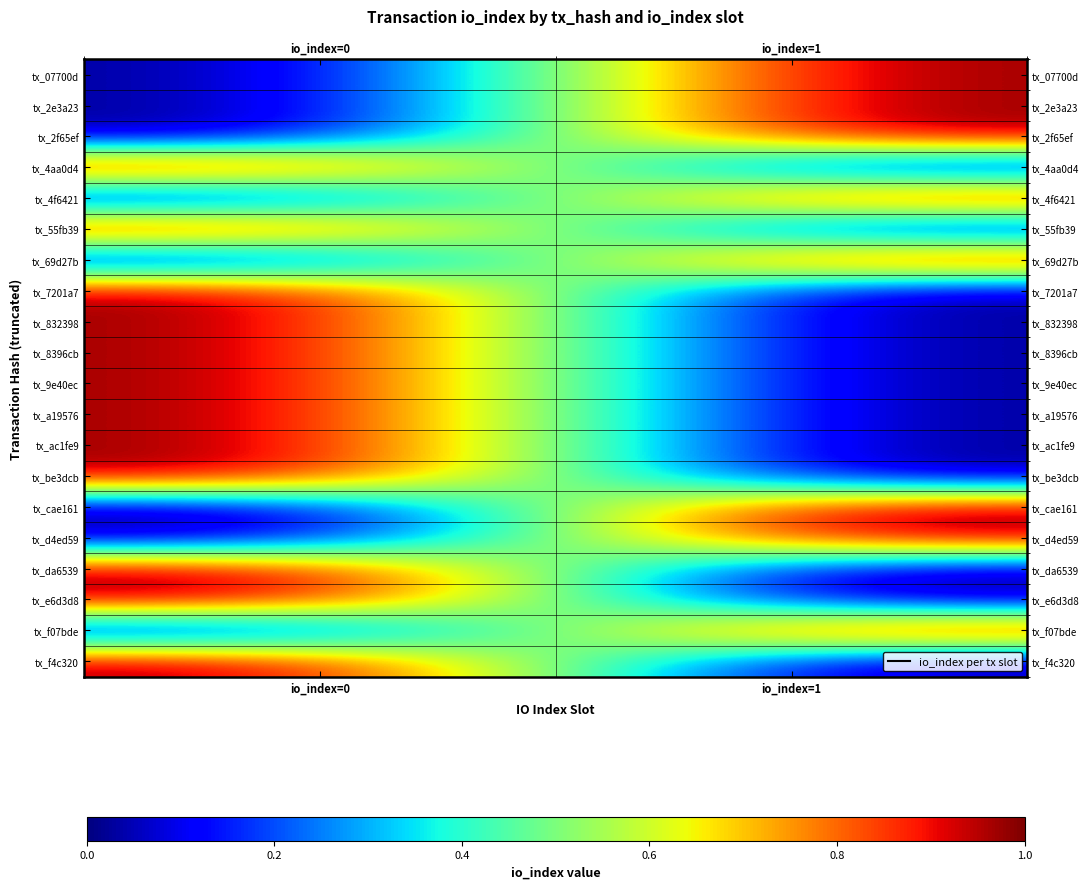

Rank the series at io_index=0 from lowest to highest value.

tx_07700d, tx_2e3a23, tx_2f65ef, tx_4f6421, tx_69d27b, tx_cae161, tx_d4ed59, tx_f07bde, tx_4aa0d4, tx_55fb39, tx_7201a7, tx_832398, tx_8396cb, tx_9e40ec, tx_a19576, tx_ac1fe9, tx_be3dcb, tx_da6539, tx_e6d3d8, tx_f4c320